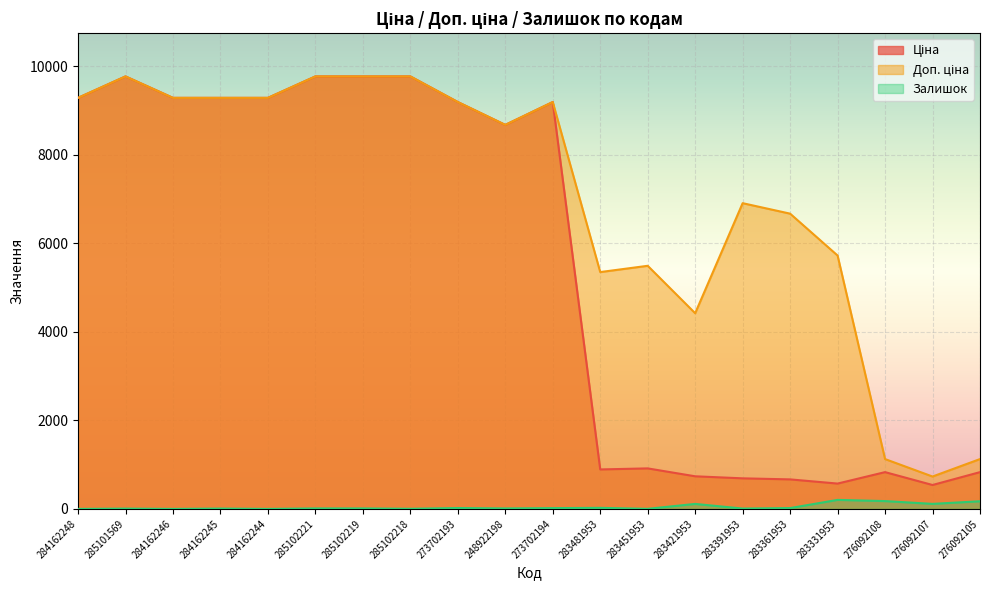

What is the difference between the Залишок values at 273702193 and 284162244?

20.0